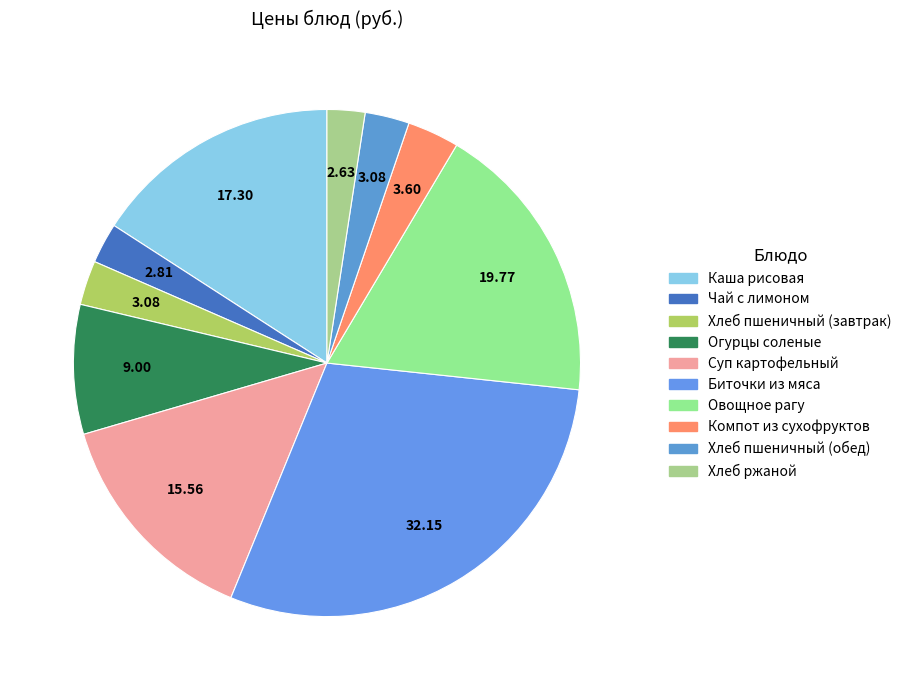

To the nearest percent, what is the average slice percentage?

10%